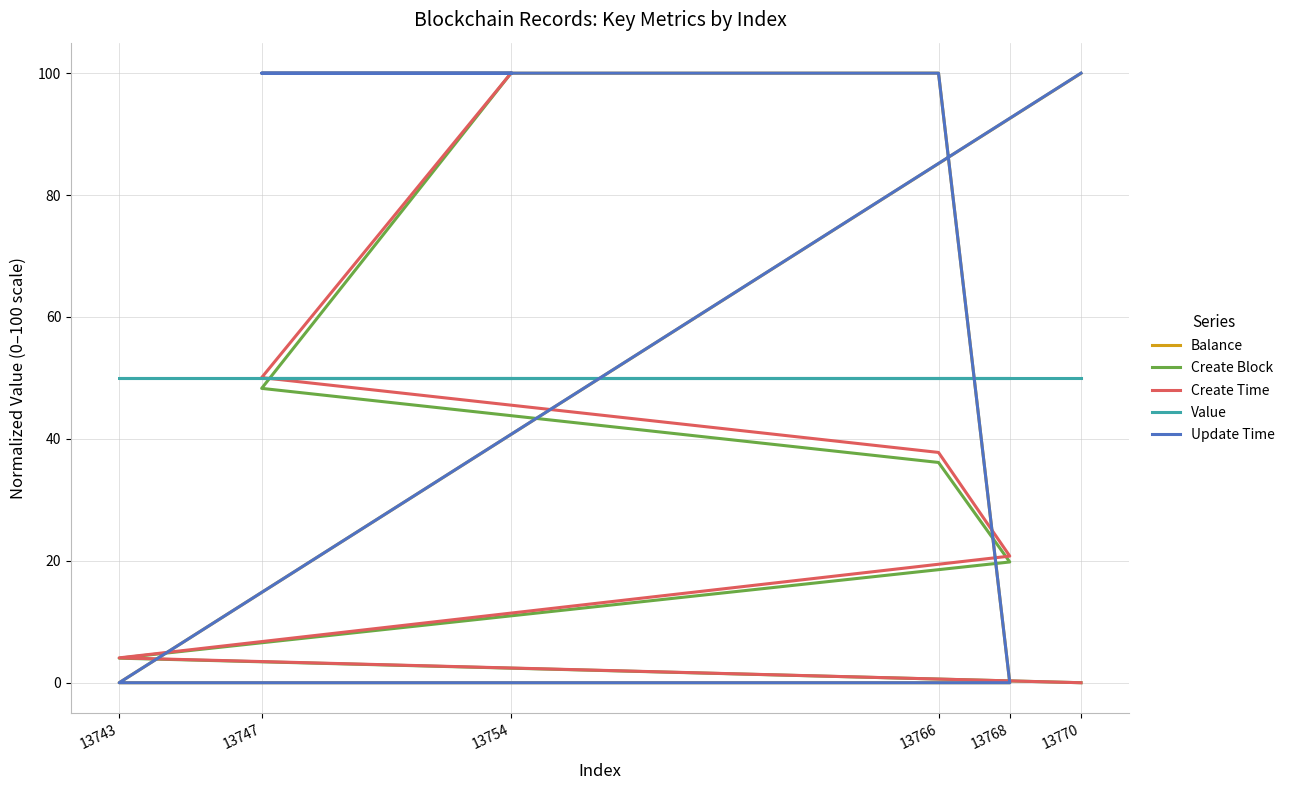

What position from the left is 13766?

4